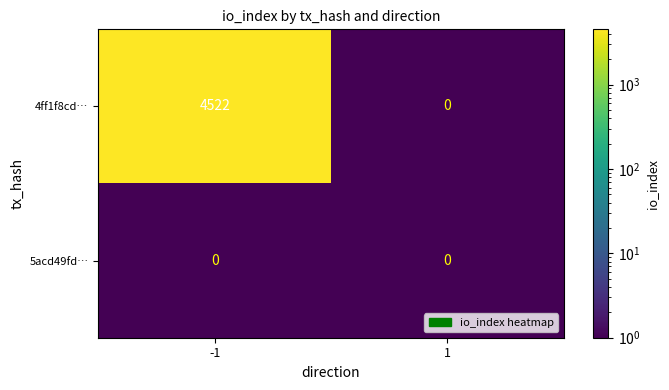

What is the difference between the highest and lowest values at -1?

4522